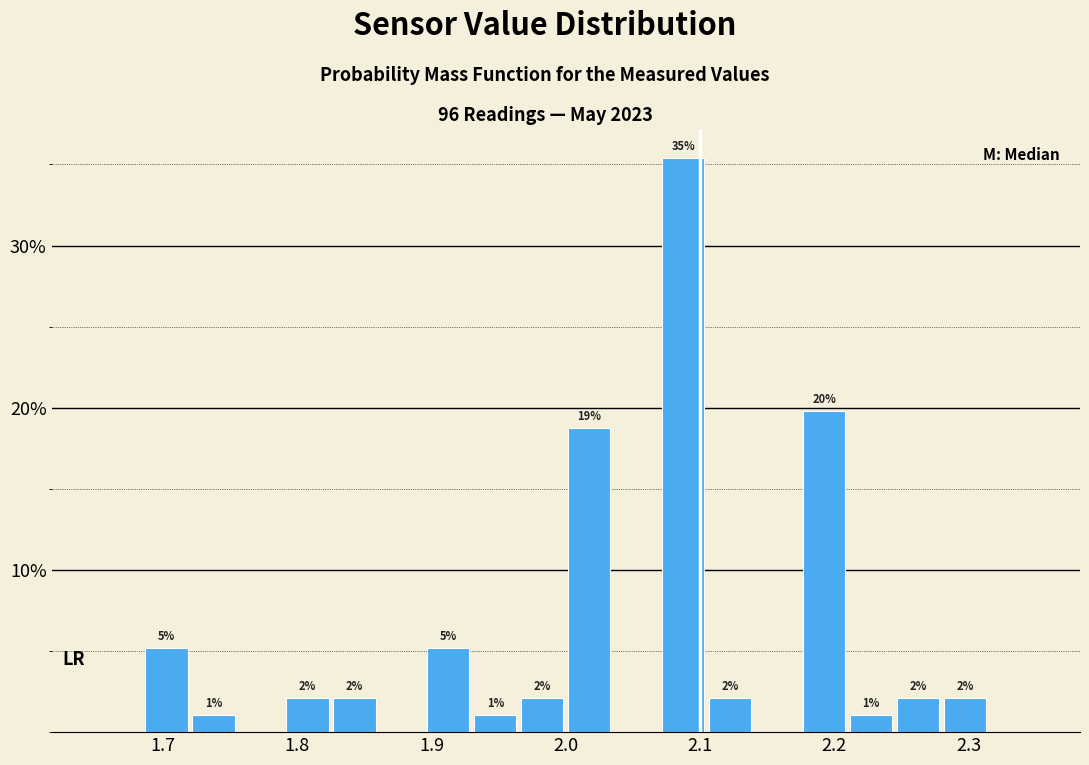

Read against the x-axis, roughly where is the centre of the tallest bar?

2.09